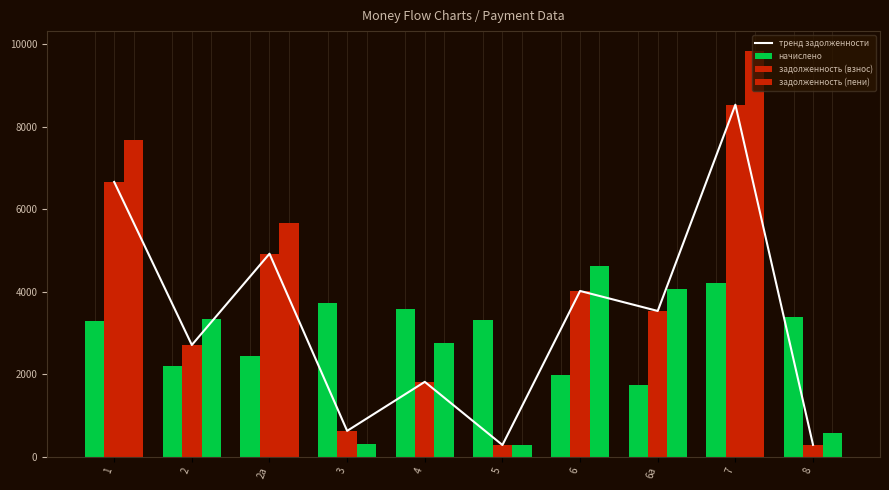

List the series in order of their peak value, lowest first.

начислено, тренд задолженности, задолженность (взнос), задолженность (пени)